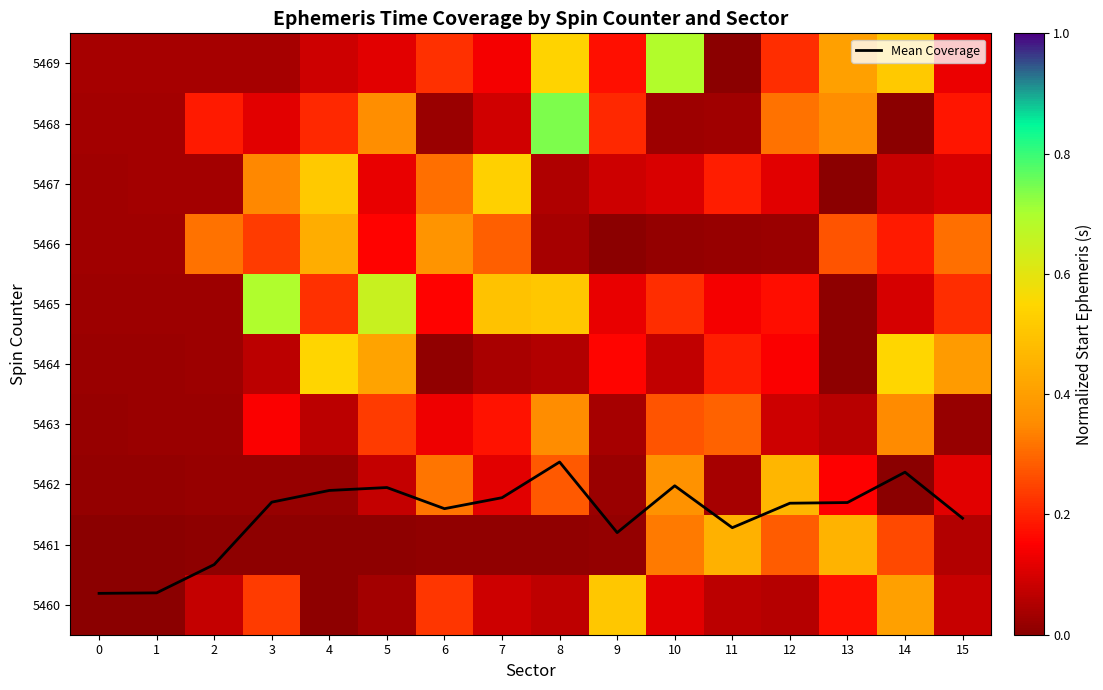

Which series has the largest total across all categories?

Mean Coverage